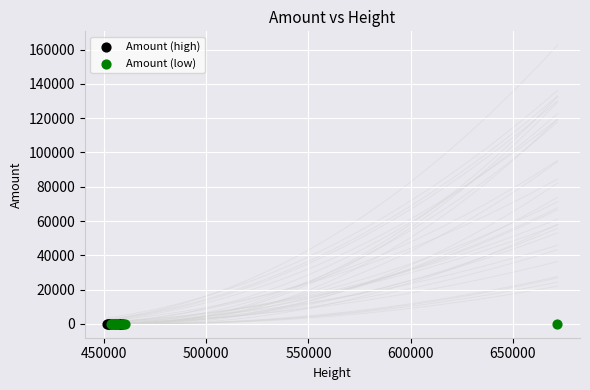

What are all the series names shown in the legend?

Amount (high), Amount (low)